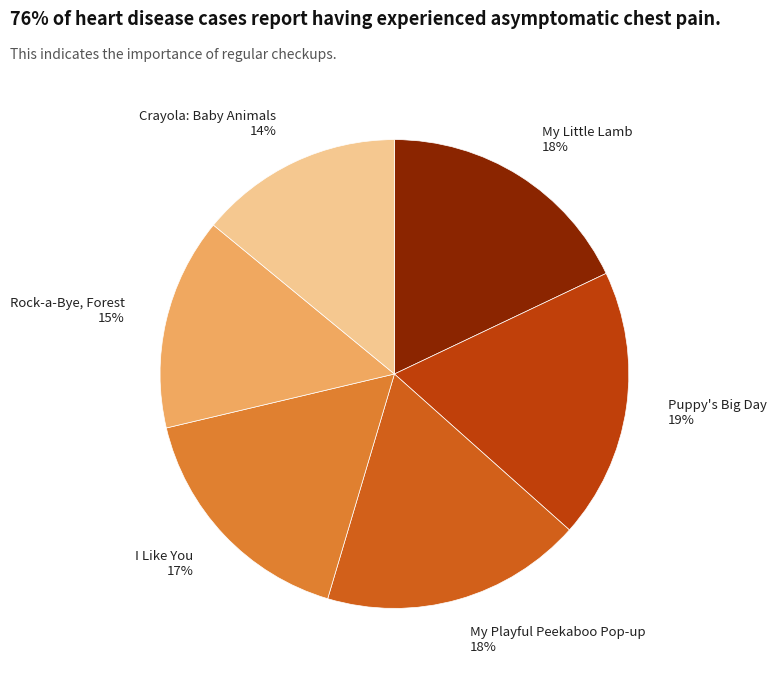

Which has a higher value, I Like You or Crayola: Baby Animals?

I Like You